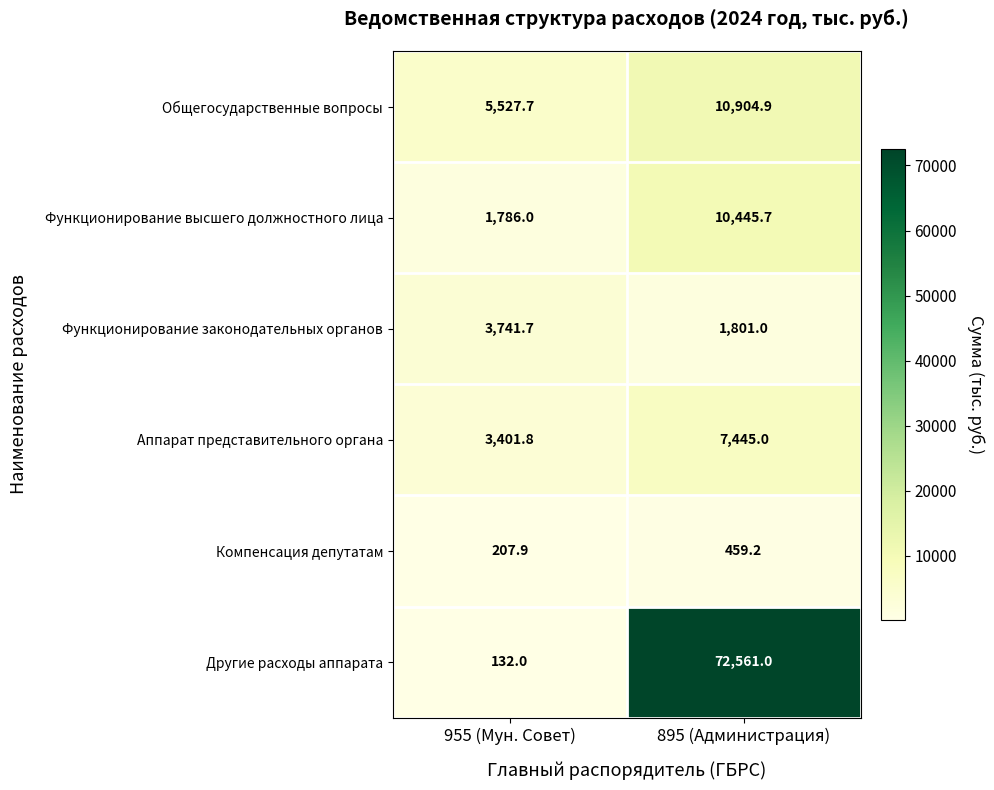

Which series has the largest total across all categories?

Другие расходы аппарата